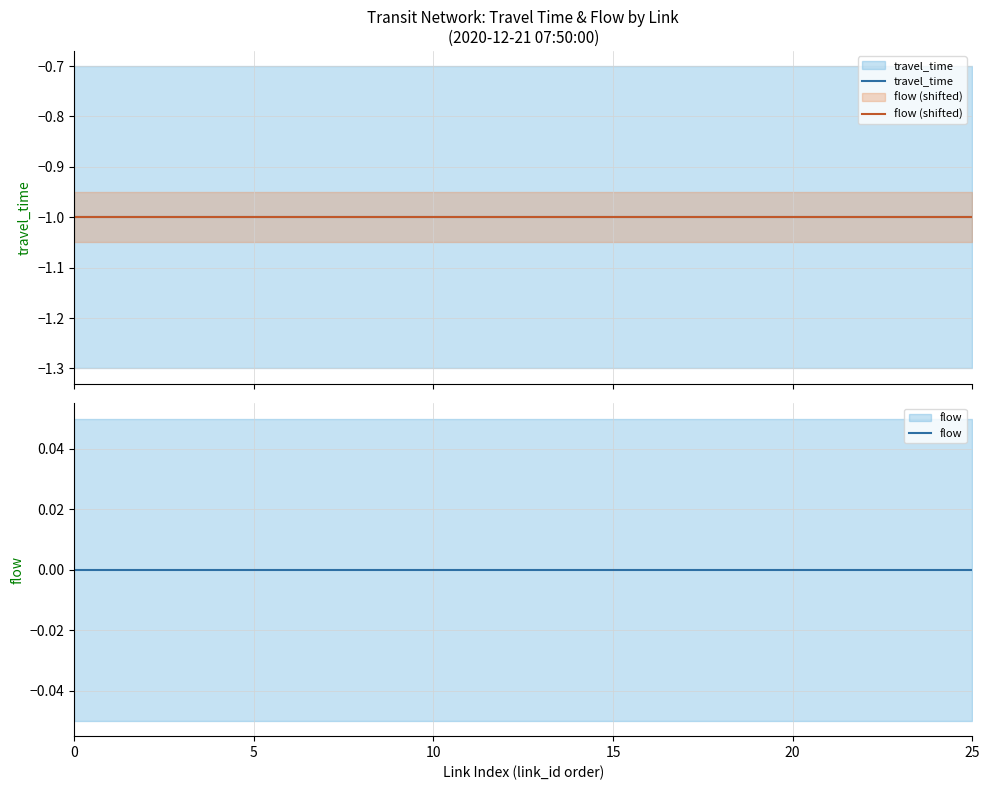

What is the approximate value of travel_time at 10?

-1